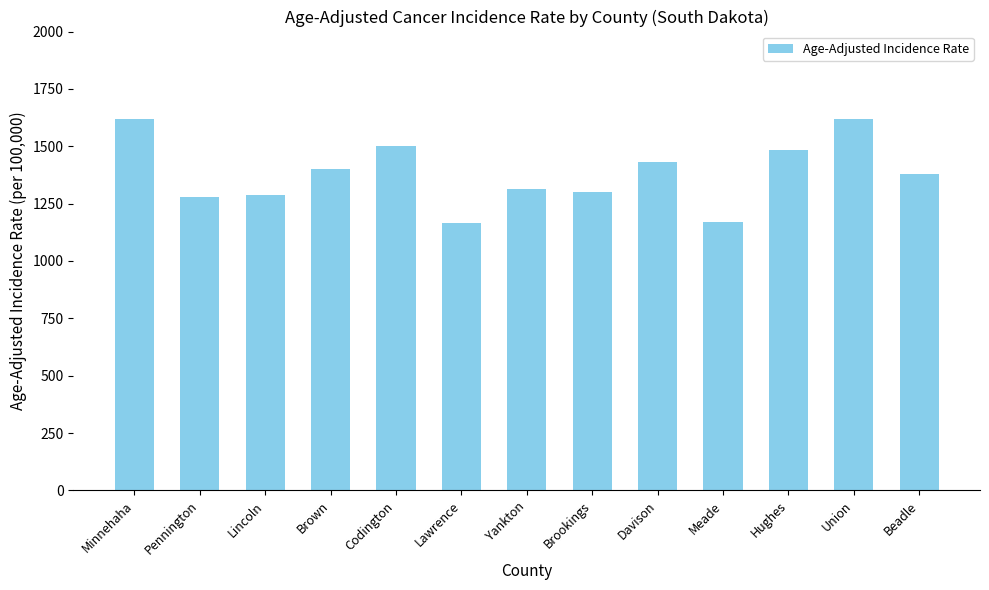

What is the ratio of the value at Codington to the value at Brown?

1.1